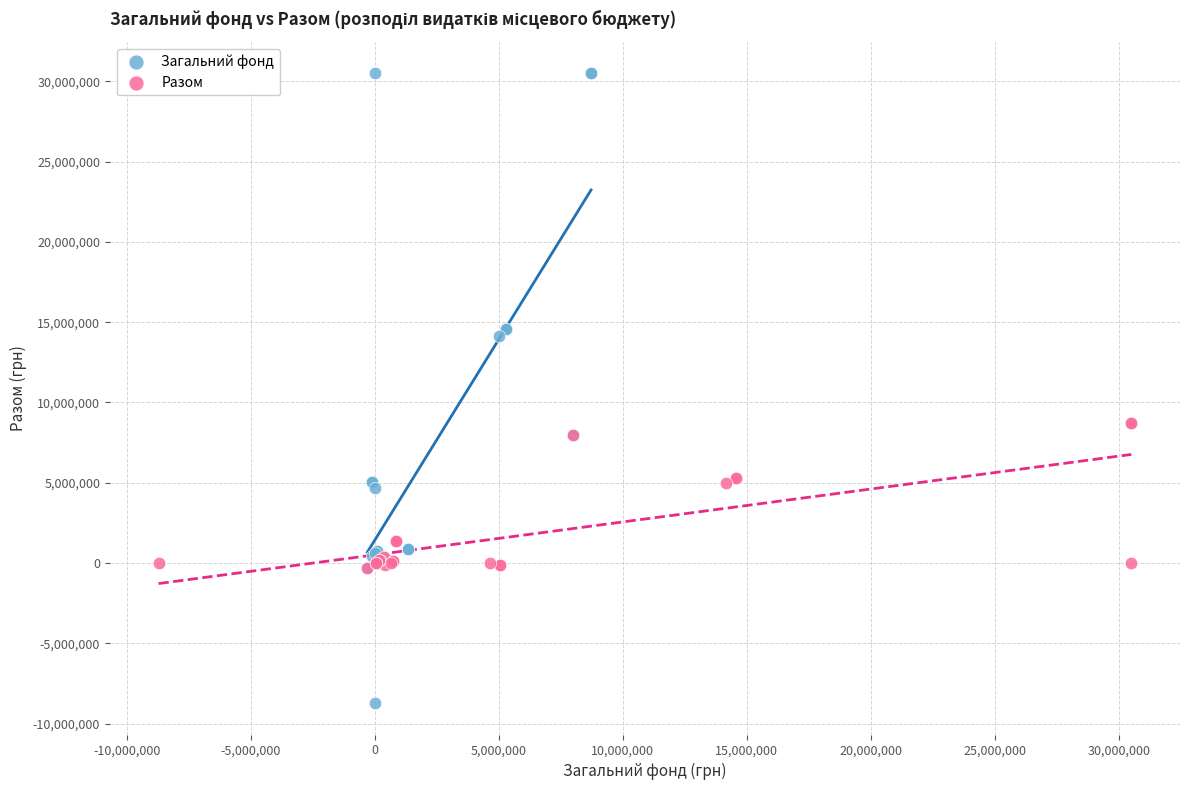

Which series contains the highest Y value?

Загальний фонд